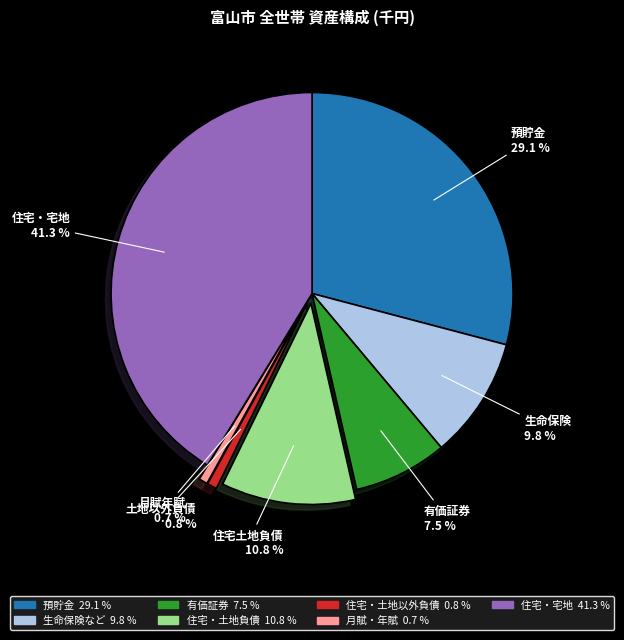

Is there a majority slice in this chart?

No